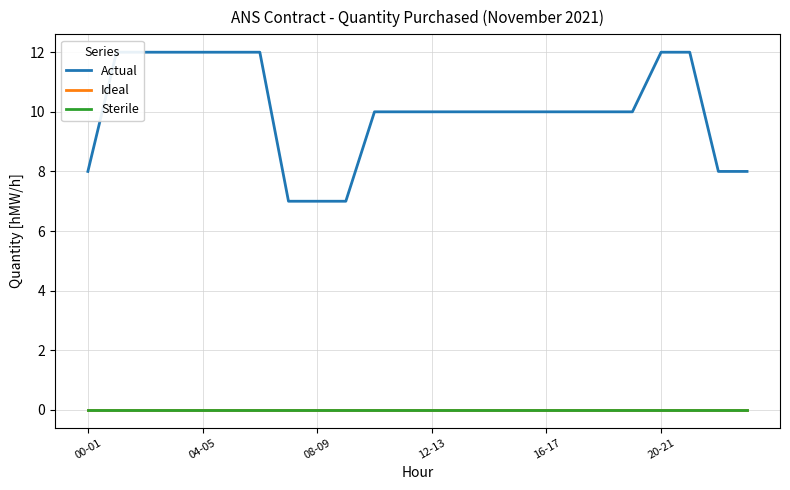

Is it true that Ideal equals 0 at 04-05?

True